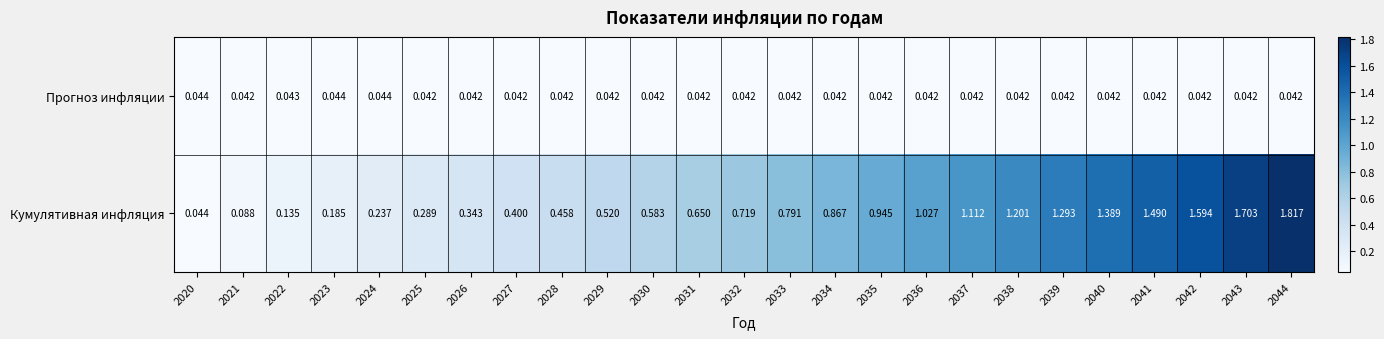

List the series in order of their overall mean, highest first.

Кумулятивная инфляция, Прогноз инфляции